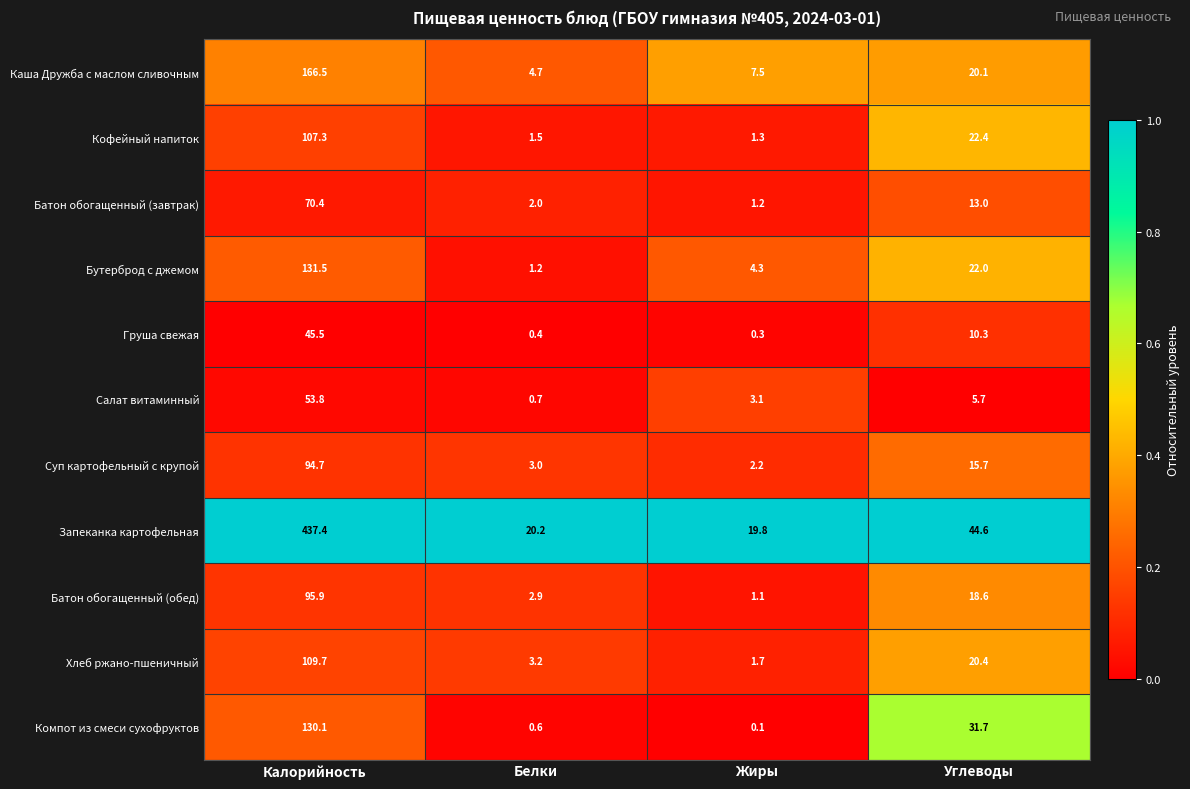

Rank the categories by Батон обогащенный (обед) value from highest to lowest.

Калорийность, Углеводы, Белки, Жиры